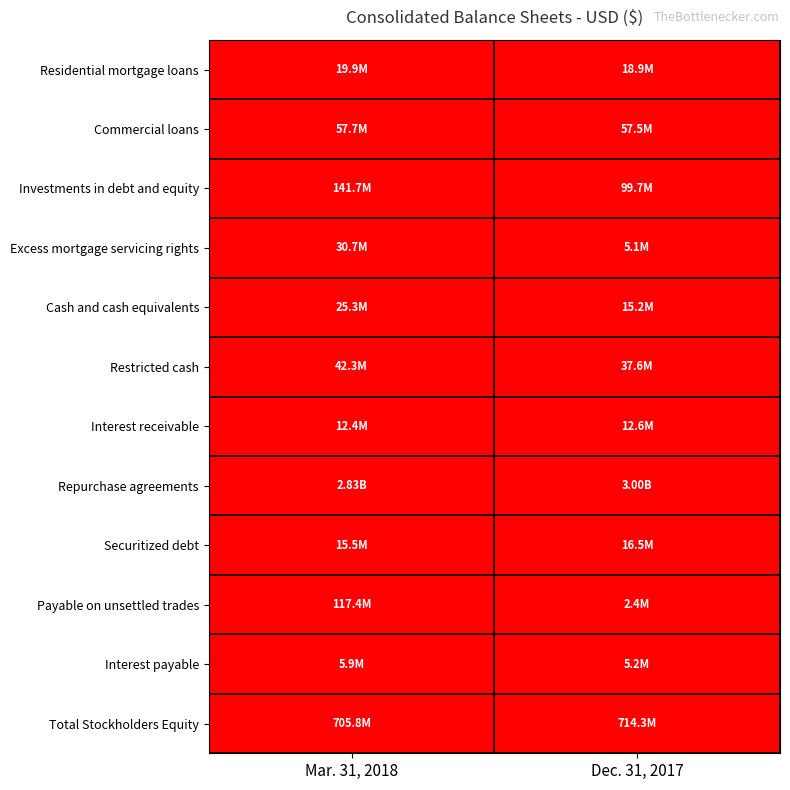

Reading left to right, what are all the values shown in this chart?

Residential mortgage loans: Mar. 31, 2018=1	Dec. 31, 2017=0
Commercial loans: Mar. 31, 2018=1	Dec. 31, 2017=0
Investments in debt and equity: Mar. 31, 2018=1	Dec. 31, 2017=0
Excess mortgage servicing rights: Mar. 31, 2018=1	Dec. 31, 2017=0
Cash and cash equivalents: Mar. 31, 2018=1	Dec. 31, 2017=0
Restricted cash: Mar. 31, 2018=1	Dec. 31, 2017=0
Interest receivable: Mar. 31, 2018=0	Dec. 31, 2017=1
Repurchase agreements: Mar. 31, 2018=0	Dec. 31, 2017=1
Securitized debt: Mar. 31, 2018=0	Dec. 31, 2017=1
Payable on unsettled trades: Mar. 31, 2018=1	Dec. 31, 2017=0
Interest payable: Mar. 31, 2018=1	Dec. 31, 2017=0
Total Stockholders Equity: Mar. 31, 2018=0	Dec. 31, 2017=1